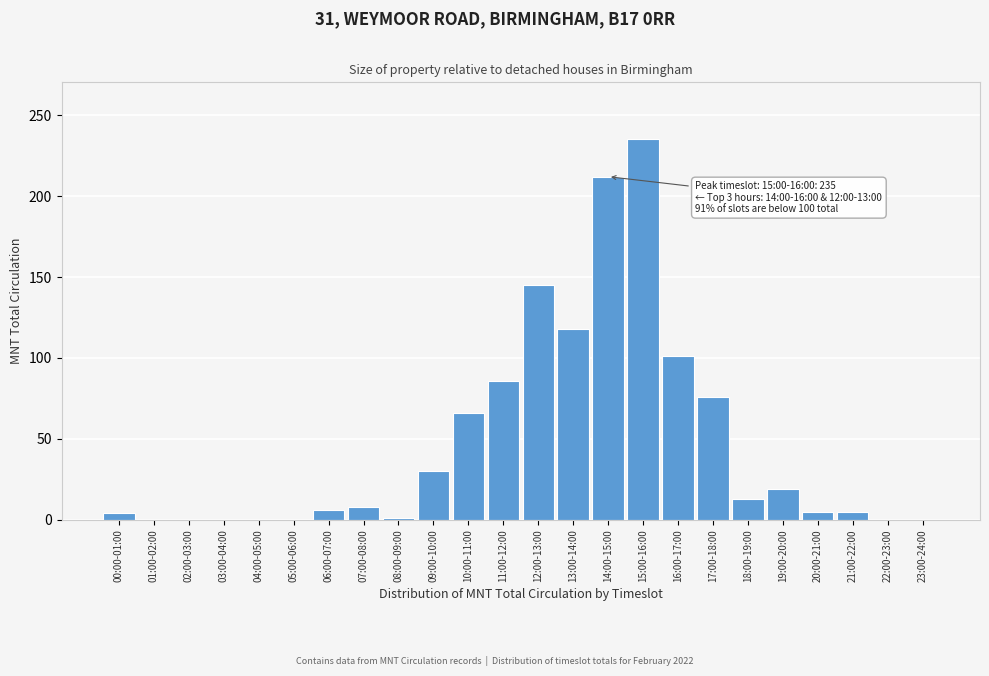

What is the maximum value shown in the chart?

235